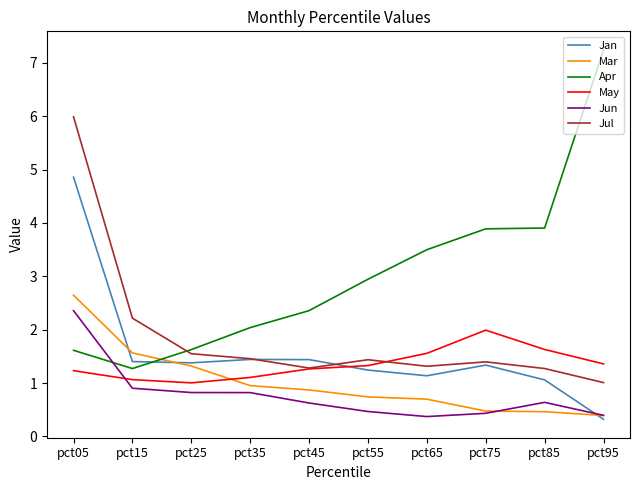

Which category has the highest value in the Jul series?

pct05